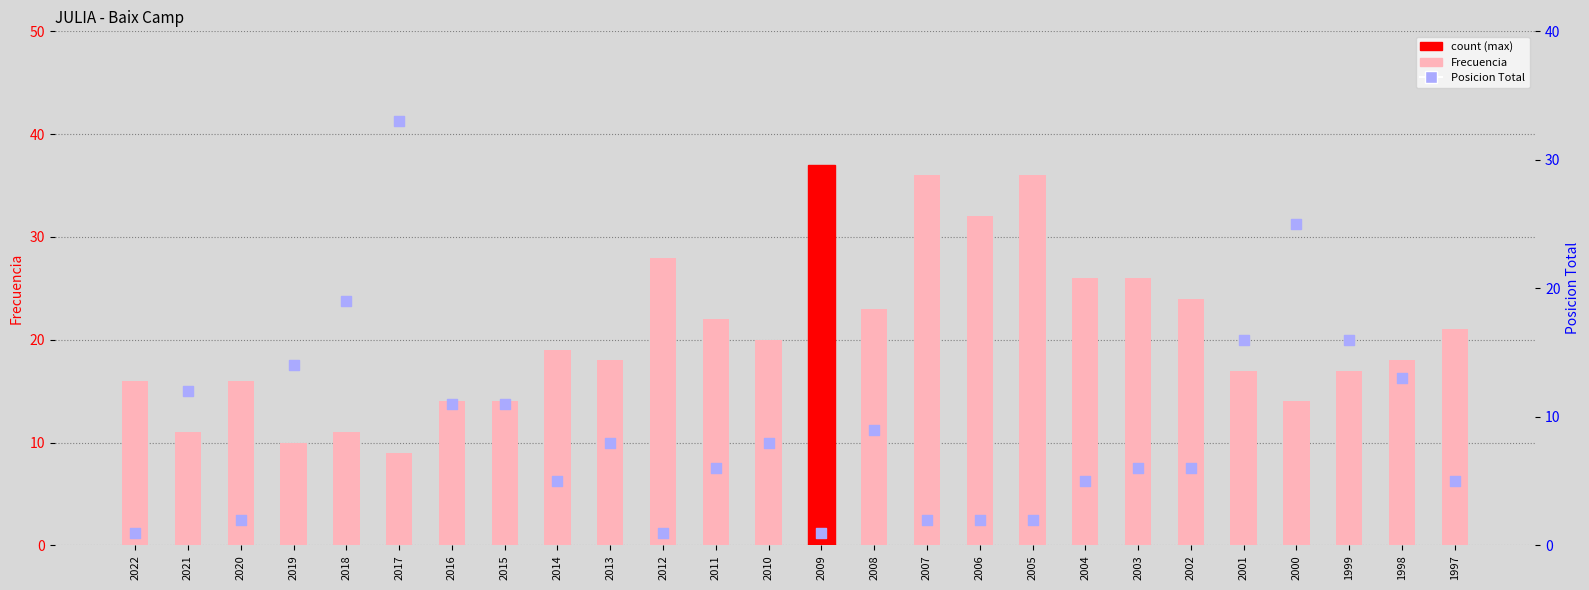

At which category is the sum across all series the highest?

2017